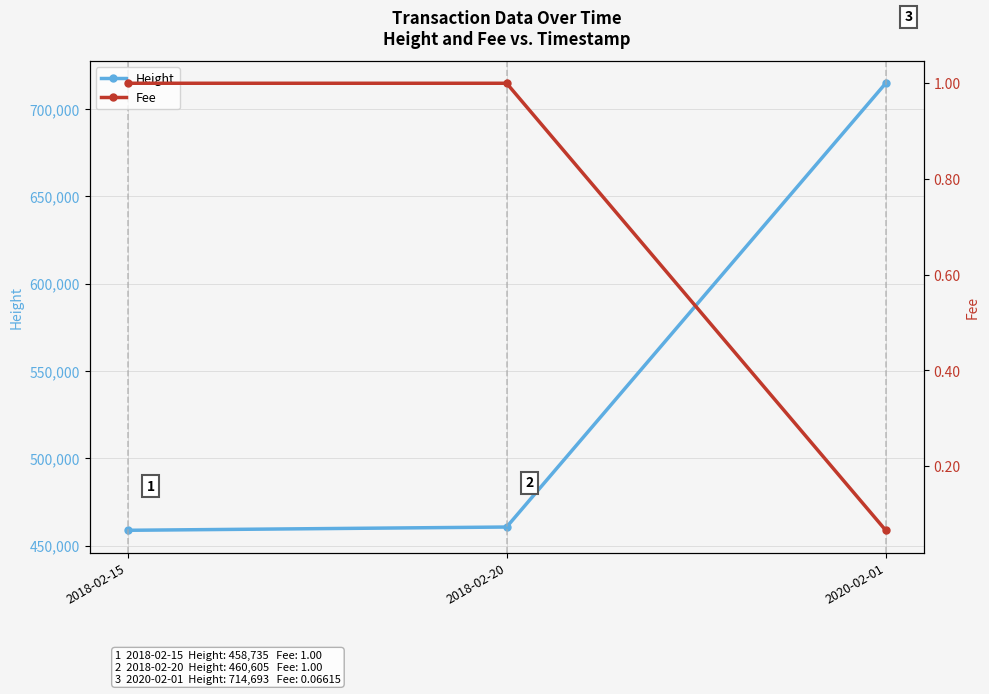

Count the number of categories in the chart.

3